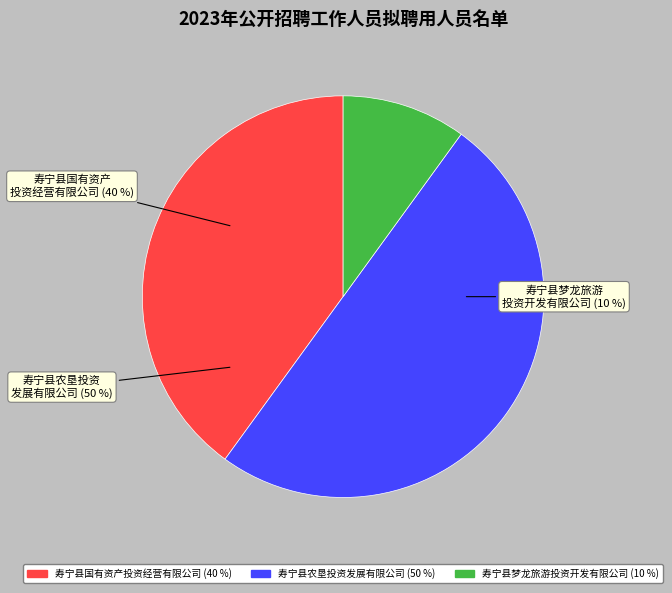

Does 寿宁县农垦投资发展有限公司 represent more than half of the total?

No